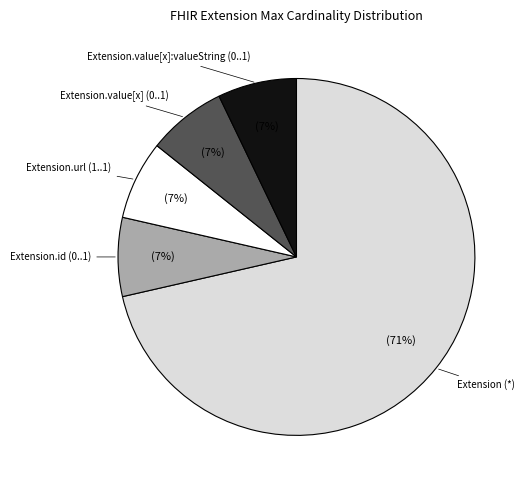

True or false: Extension.id (0..1) accounts for 7% of the total.

True